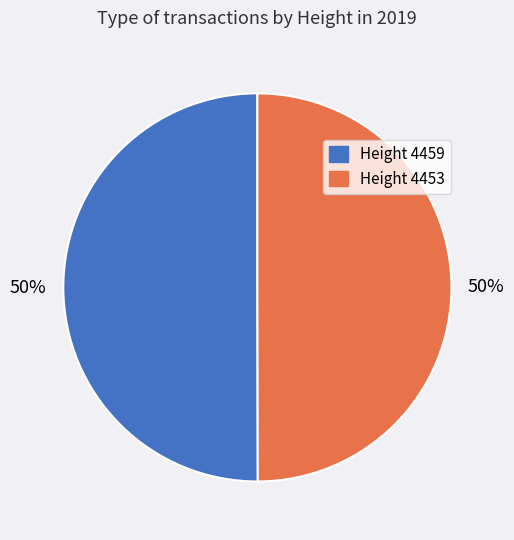

To the nearest percent, what is the average slice percentage?

50%